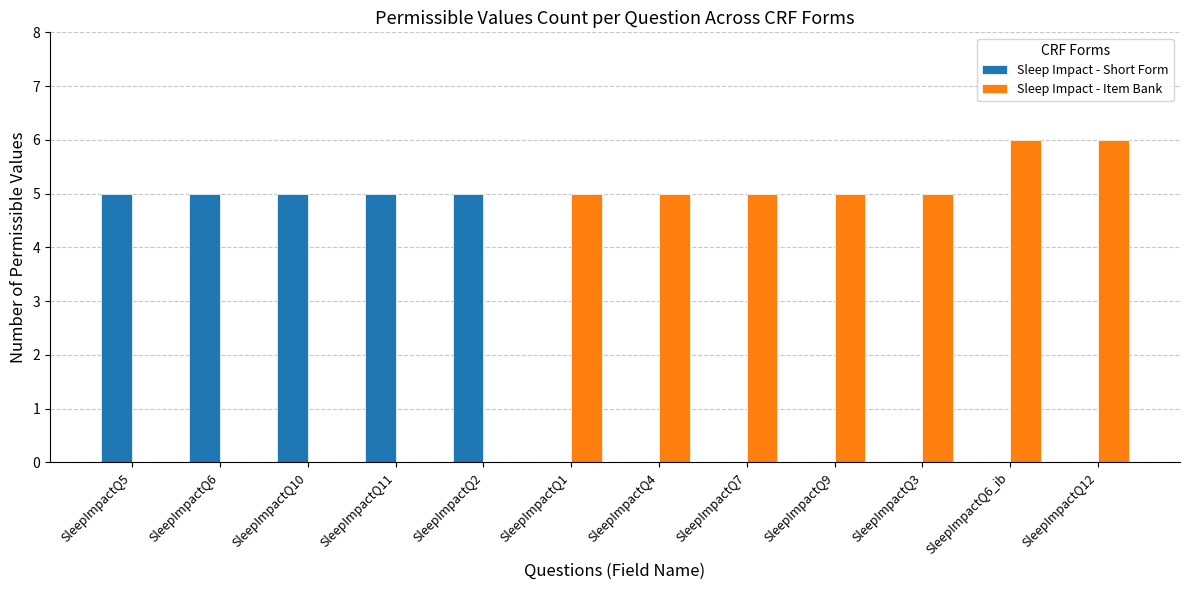

Is the value of Sleep Impact - Short Form at SleepImpactQ1 greater than the value of Sleep Impact - Item Bank at SleepImpactQ1?

No